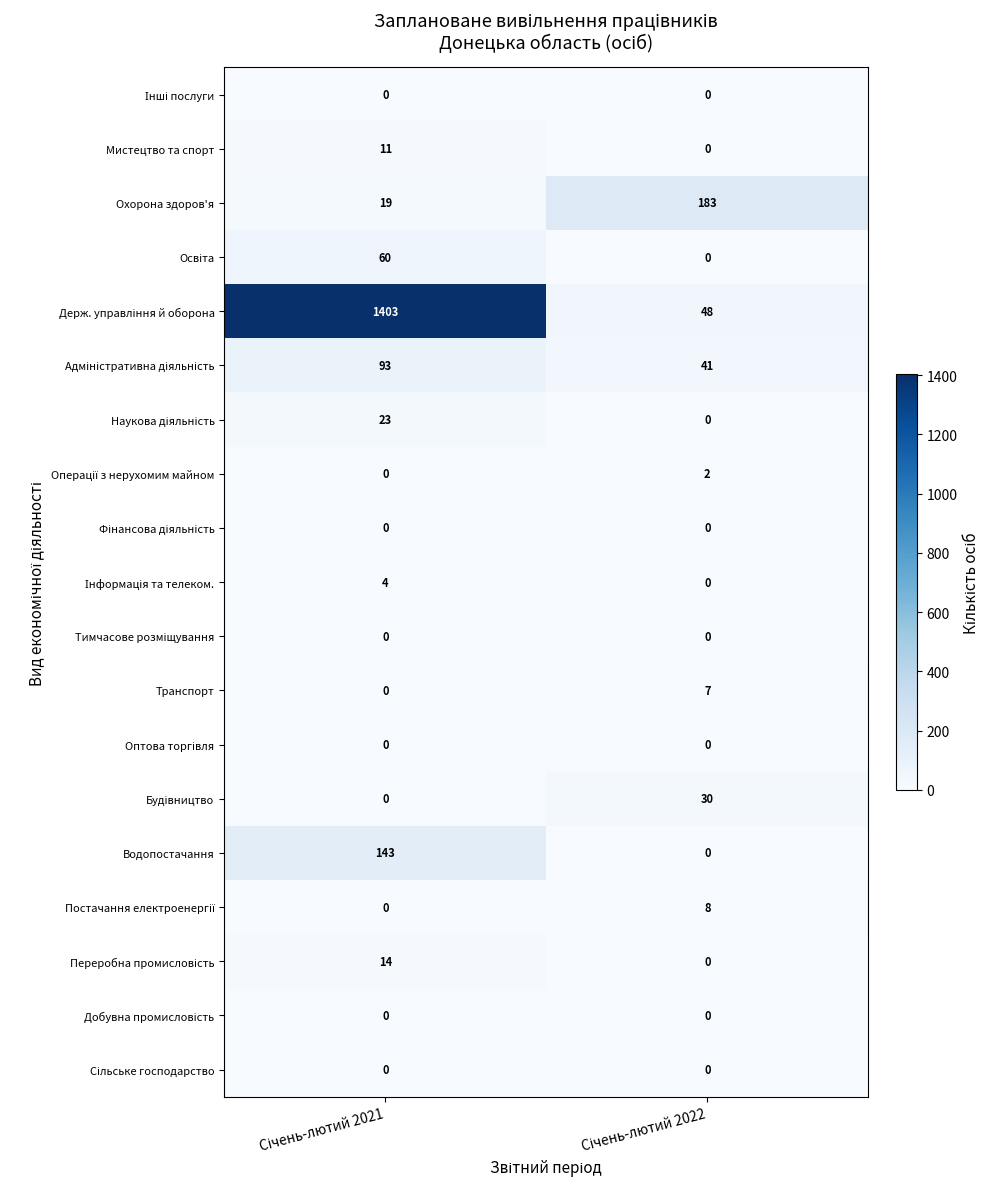

At which category is the sum across all series the highest?

Січень-лютий 2021